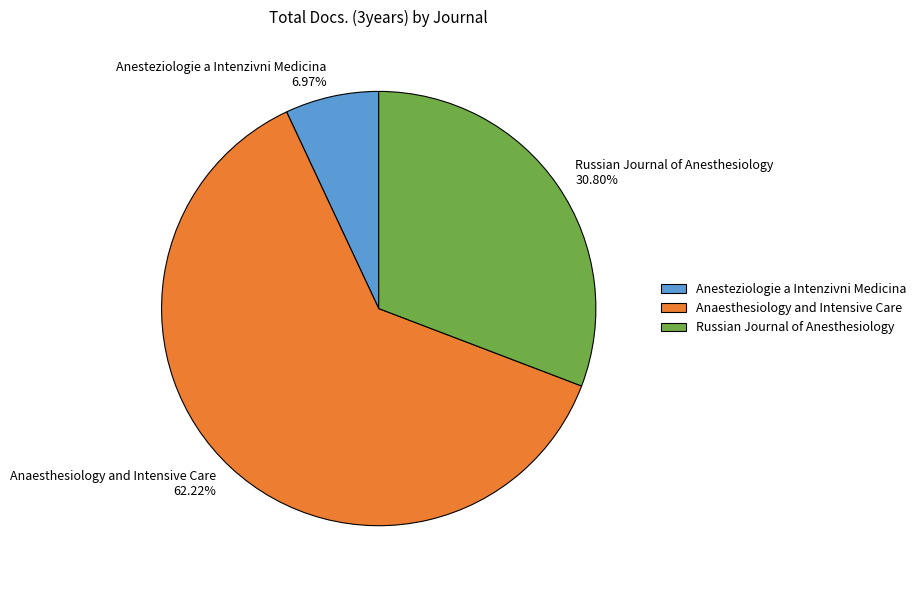

Count the number of slices in the pie.

3